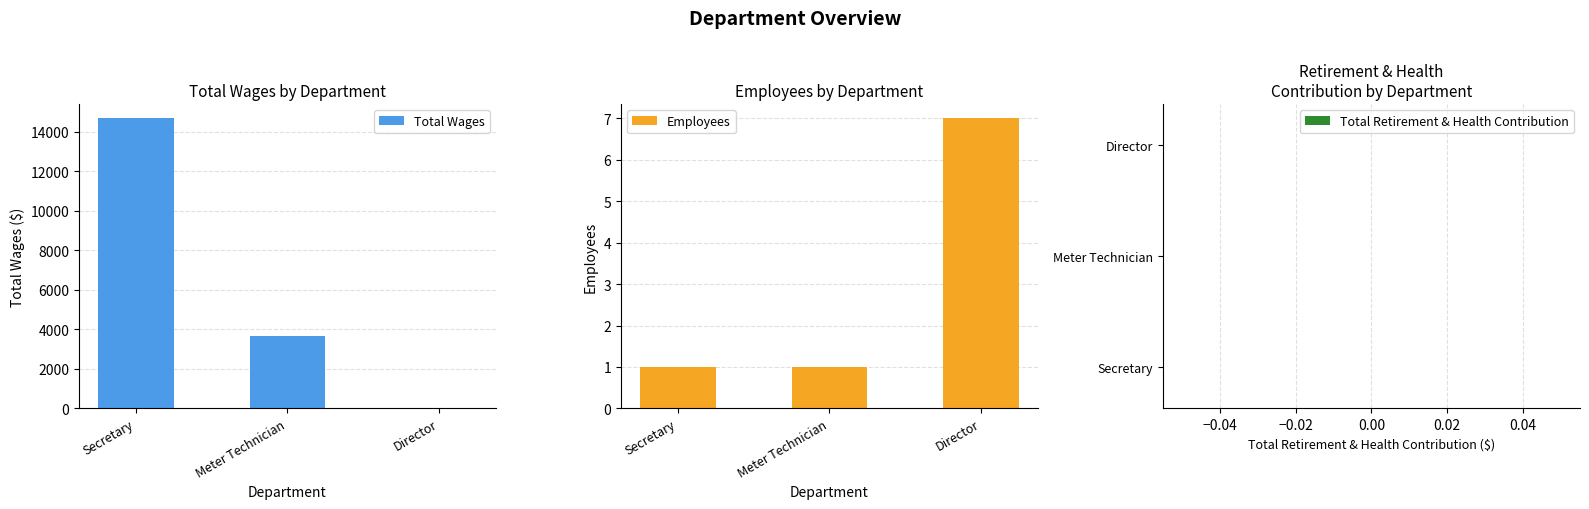

What is the sum of the Total Wages values at Meter Technician and Director?

3656